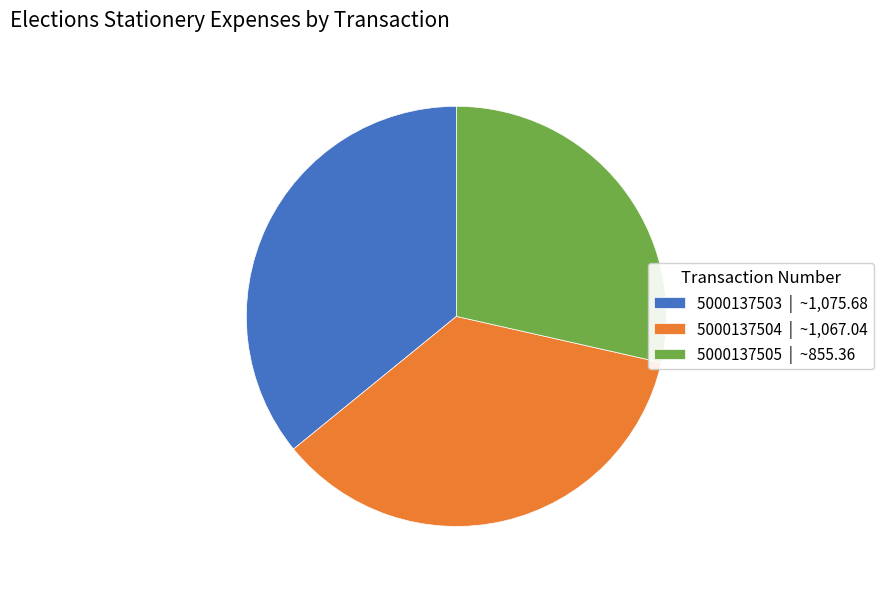

True or false: 5000137504 accounts for 36% of the total.

True